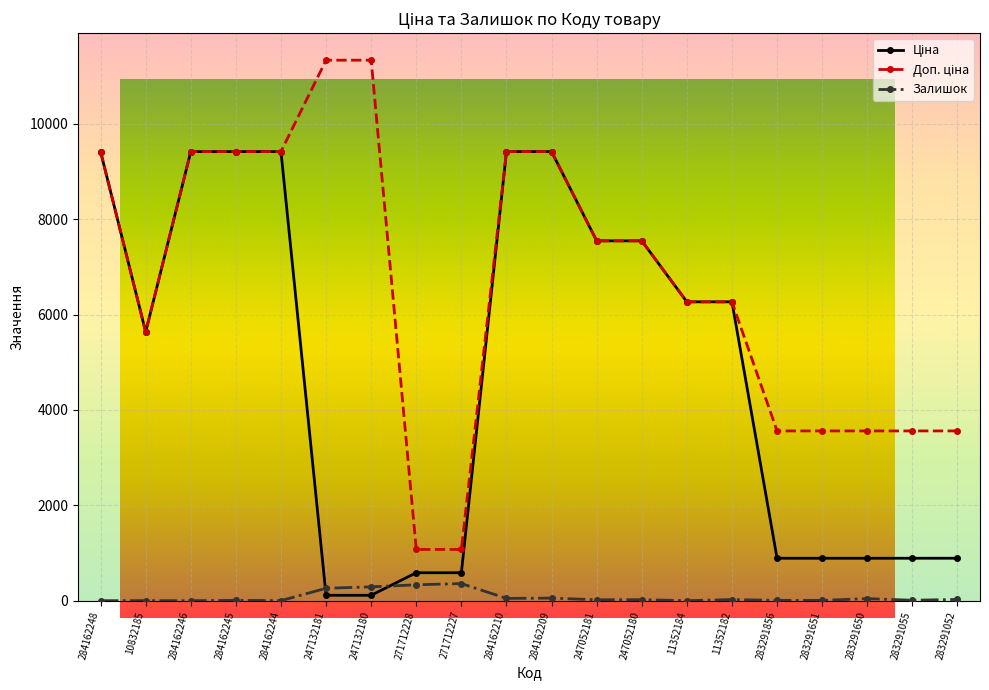

What is the sum of the Залишок values at 283291651 and 284162210?

54.0